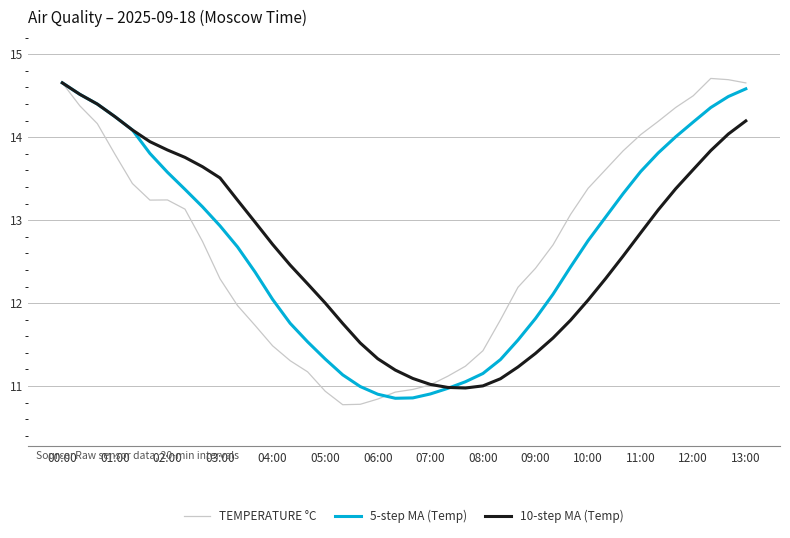

What is the highest value of the TEMPERATURE °C series?

14.7